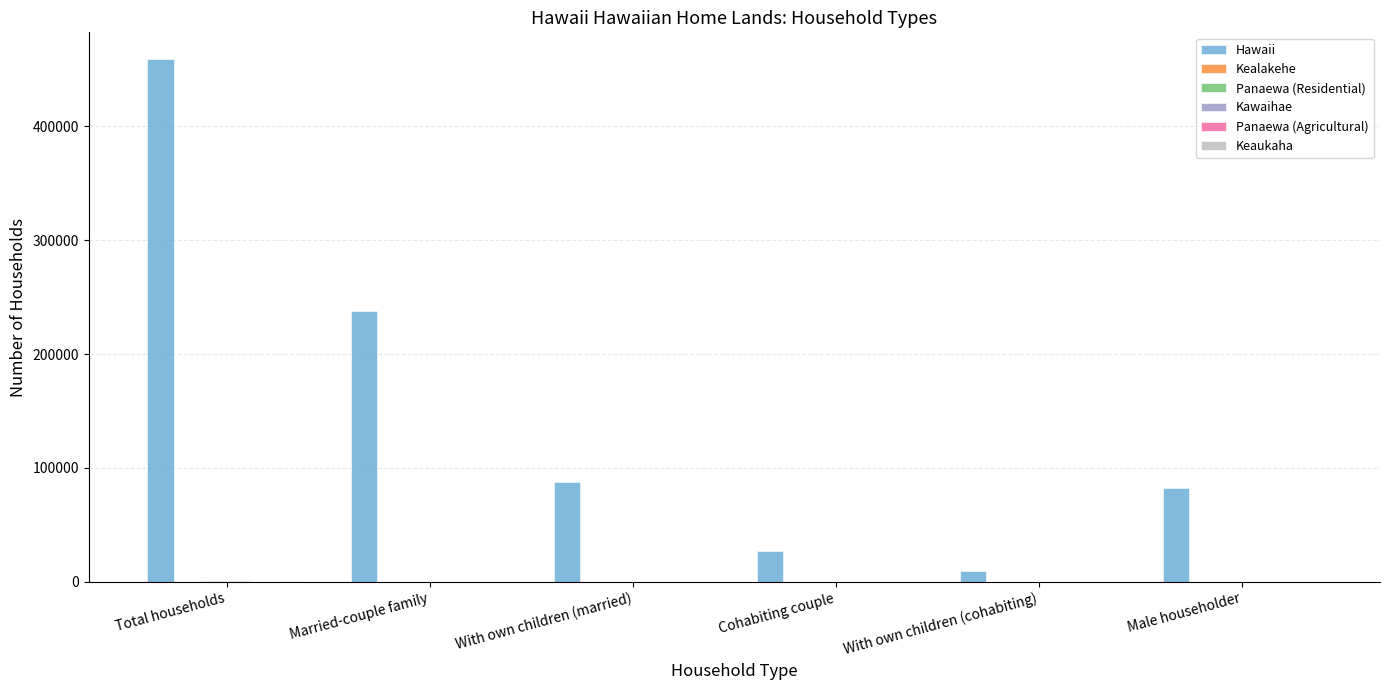

Which label corresponds to the largest value in the chart?

Total households